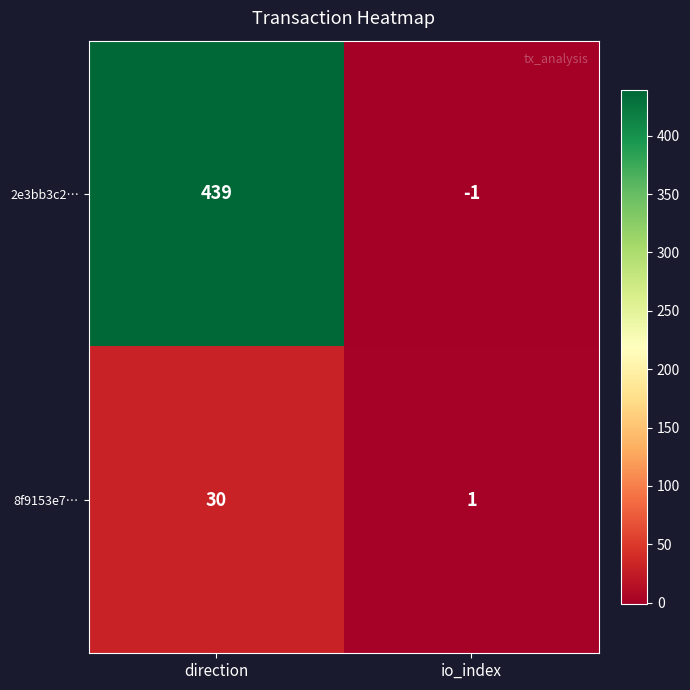

Rank the series by their maximum value, from lowest to highest.

8f9153e7…, 2e3bb3c2…